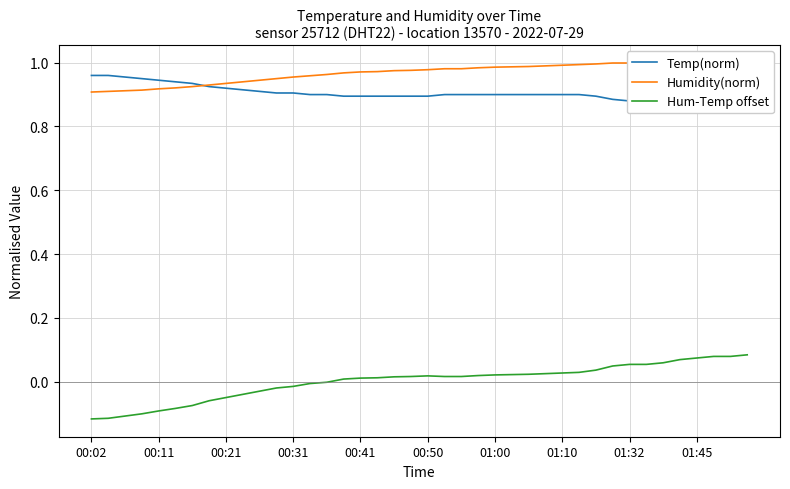

True or false: Hum-Temp offset and Humidity(norm) intersect in this chart.

False